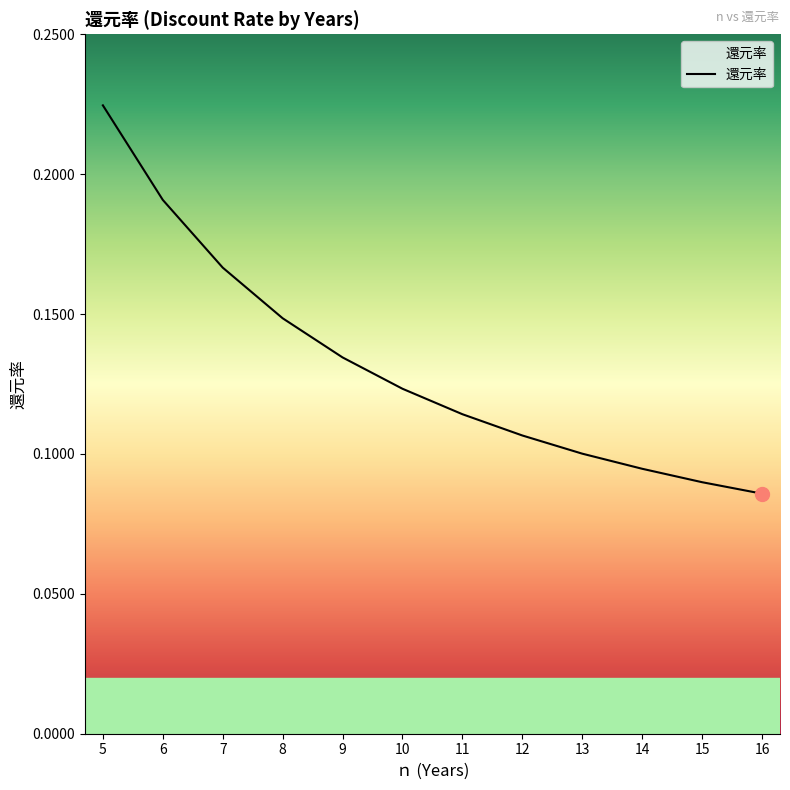

The value at 13 is 0.1. True or false?

True